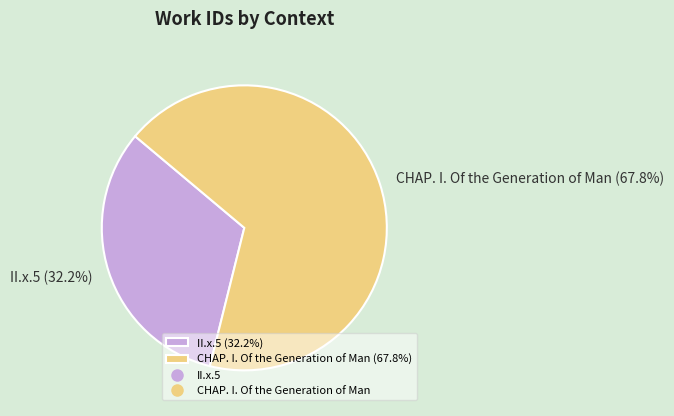

To the nearest percent, what is the difference between the largest and smallest slice percentages?

36%